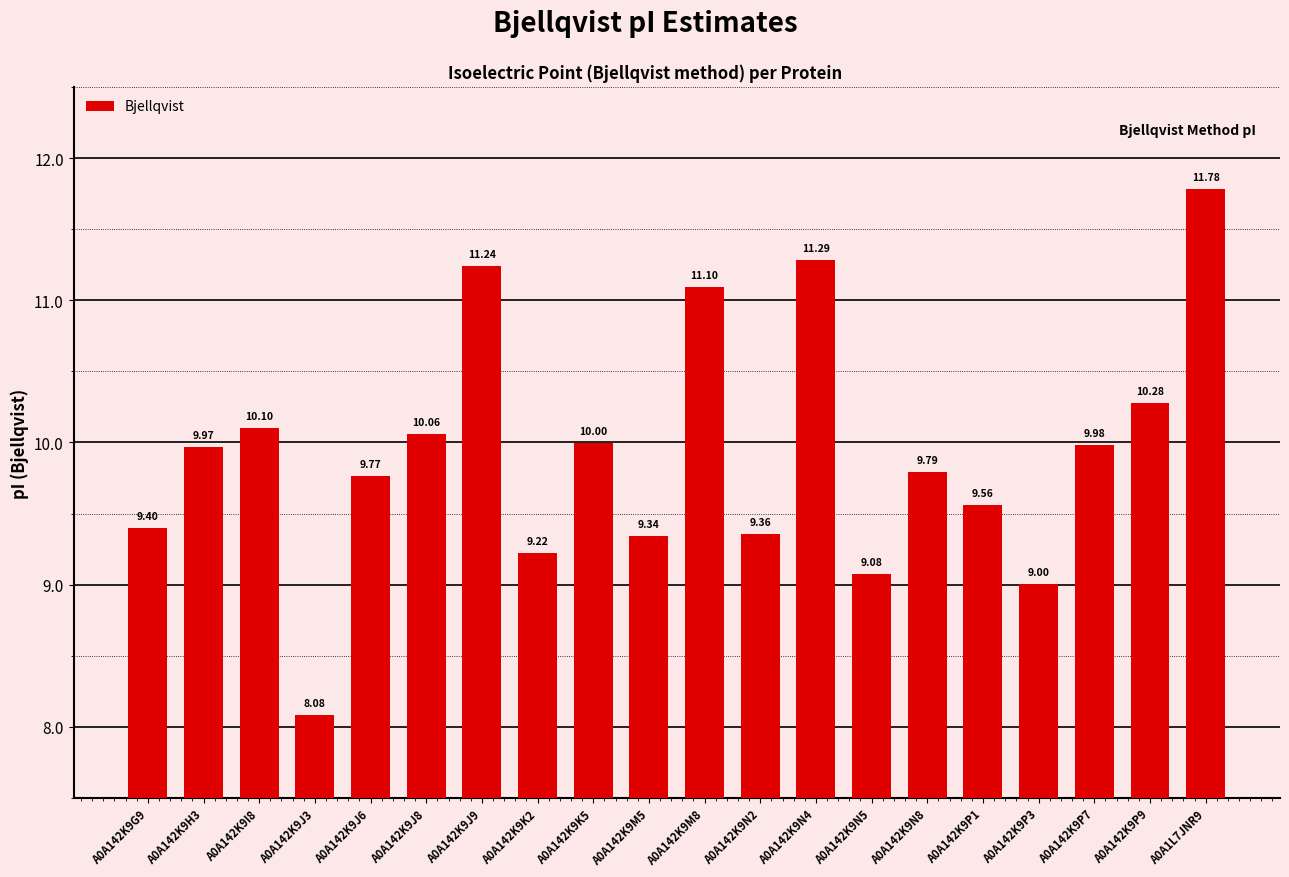

Which category has the highest value across all series?

A0A1L7JNR9